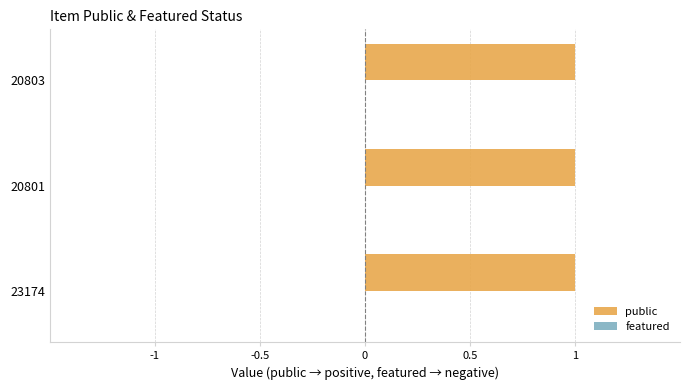

Is it true that public equals 2 at 20803?

False